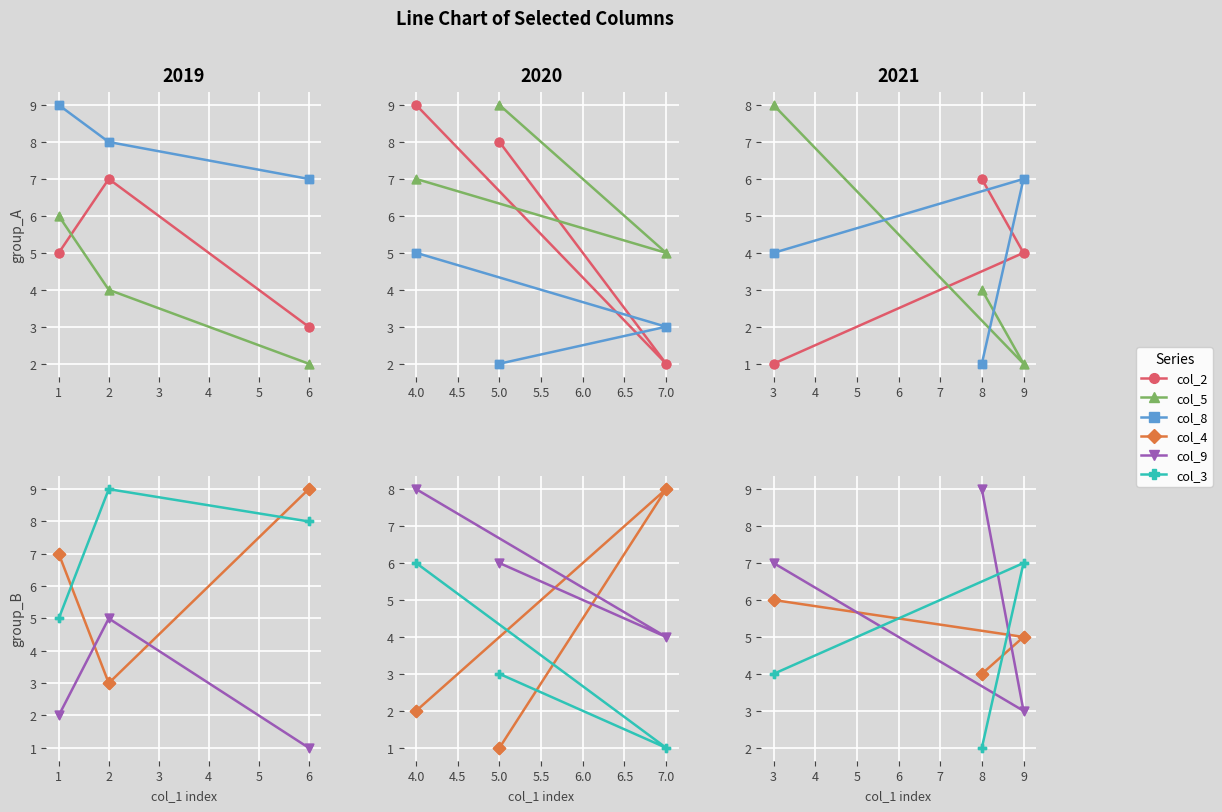

Is the value of col_5 at 3 greater than the value of col_4 at 3?

Yes